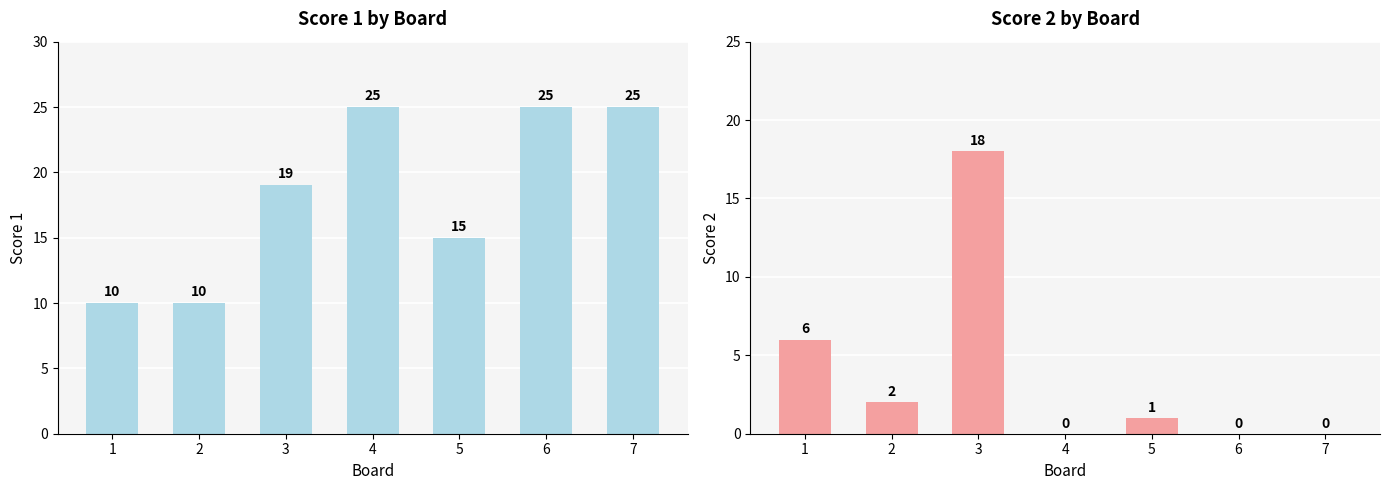

List the series in order of their peak value, lowest first.

Score 2, Score 1